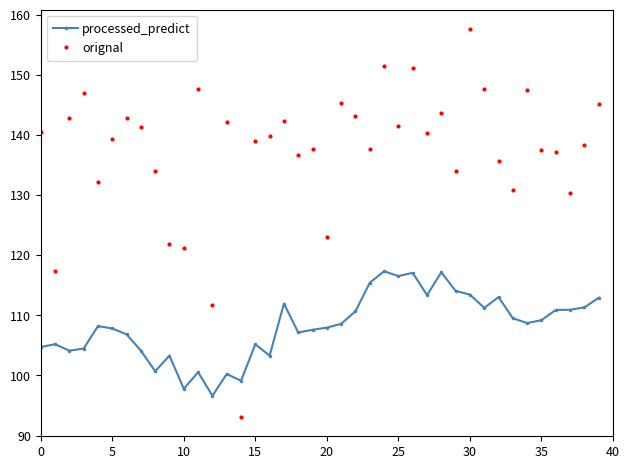

What is the value of the processed_predict point at the 39th from the left?

111.3